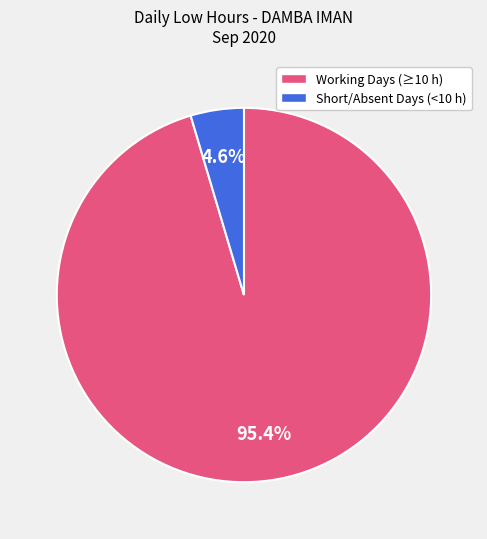

To the nearest percent, what is the average slice percentage?

50%